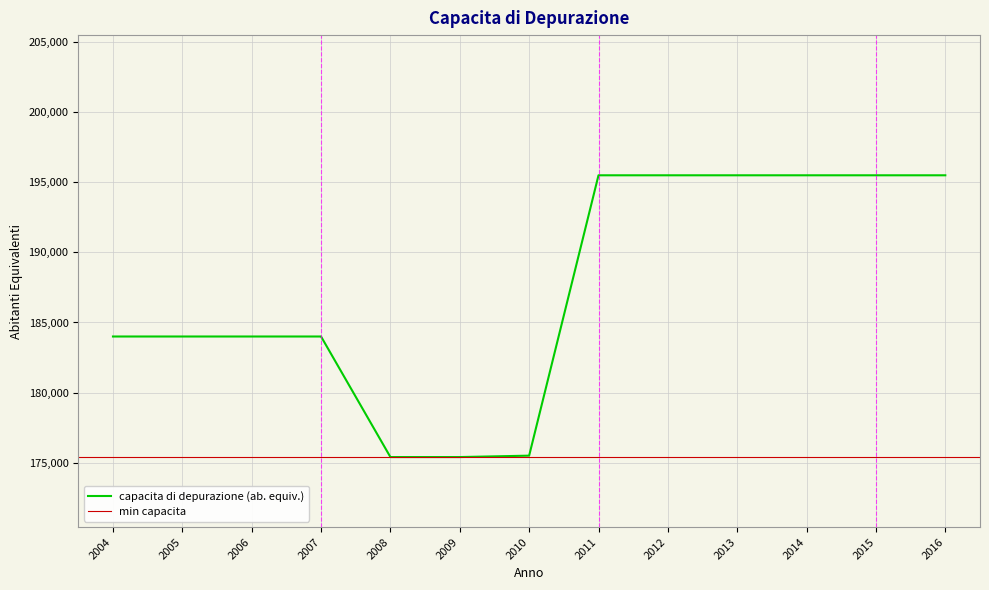

True or false: there are more than 0 points higher than both neighbors.

False